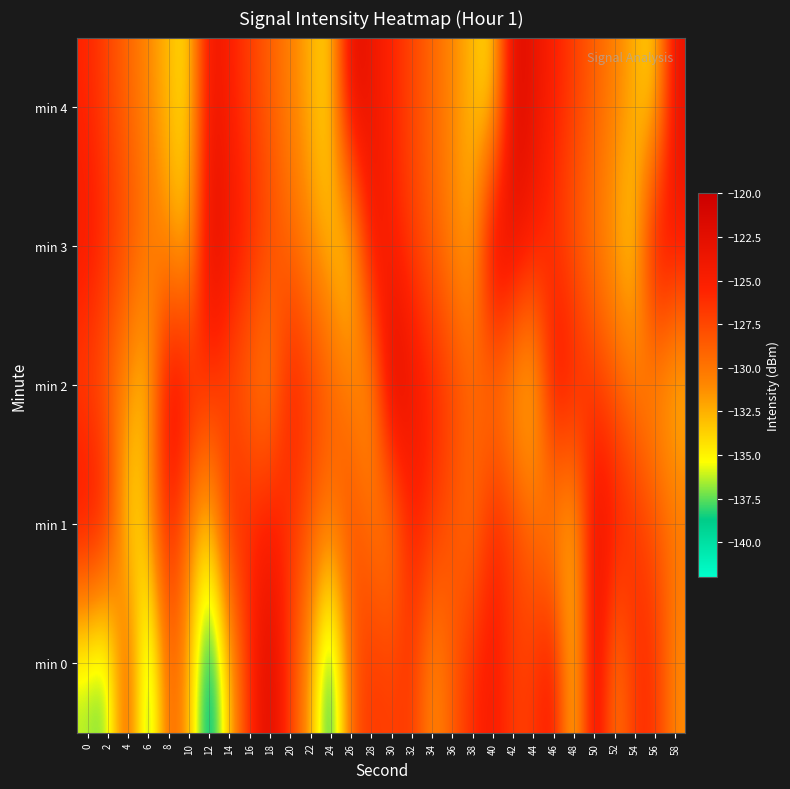

What is the total value across all series at 2?

-645.7